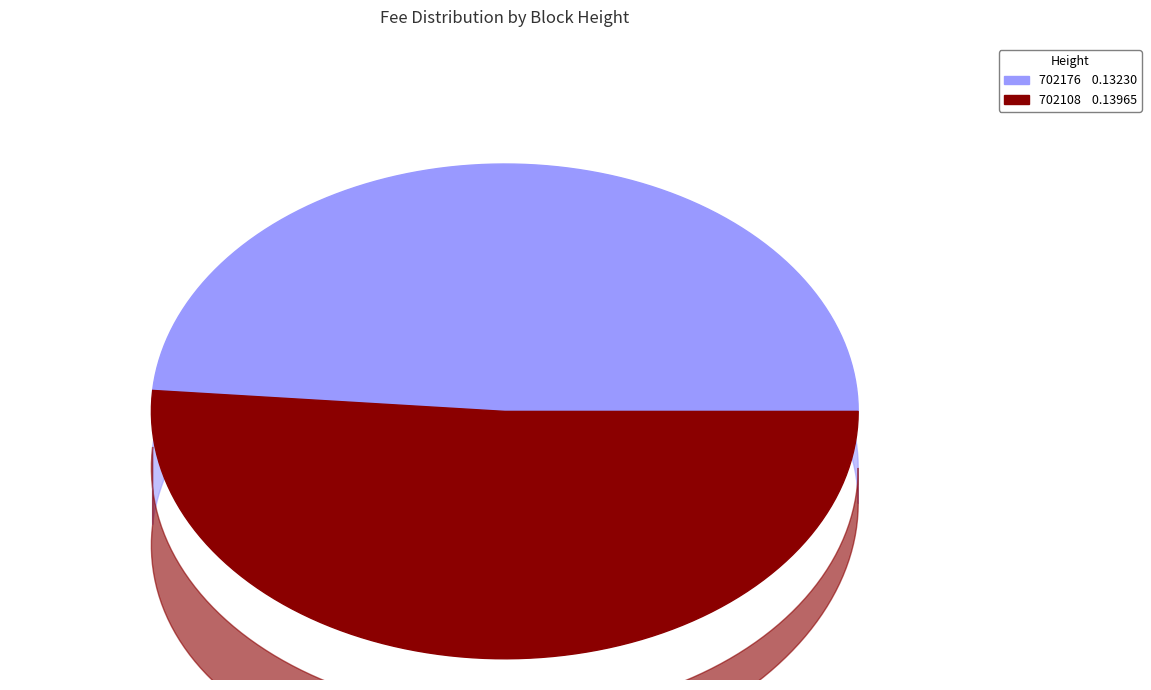

Is it true that 702176 is 35% of the pie?

False